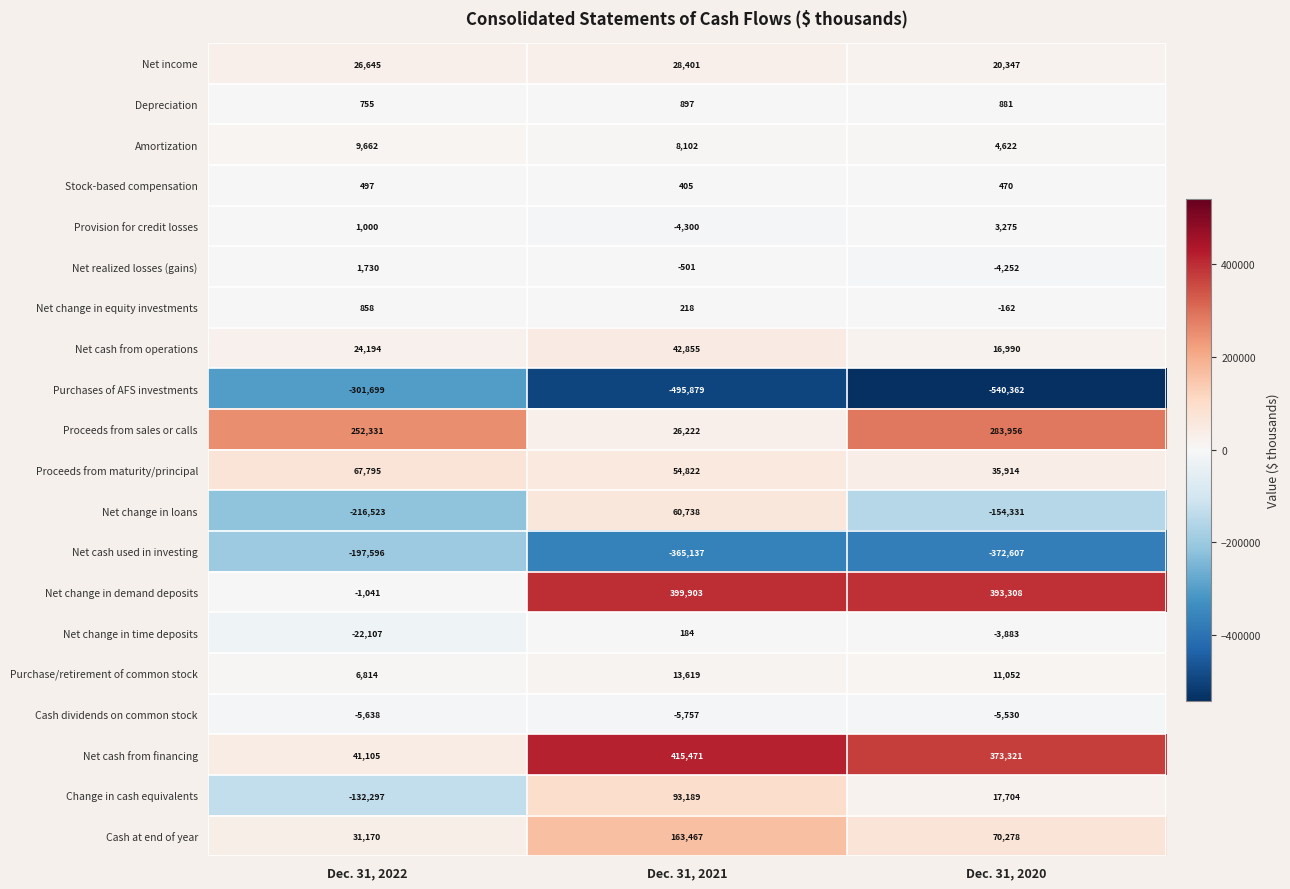

What is the difference between the maximum and minimum values in the Cash at end of year series?

132297